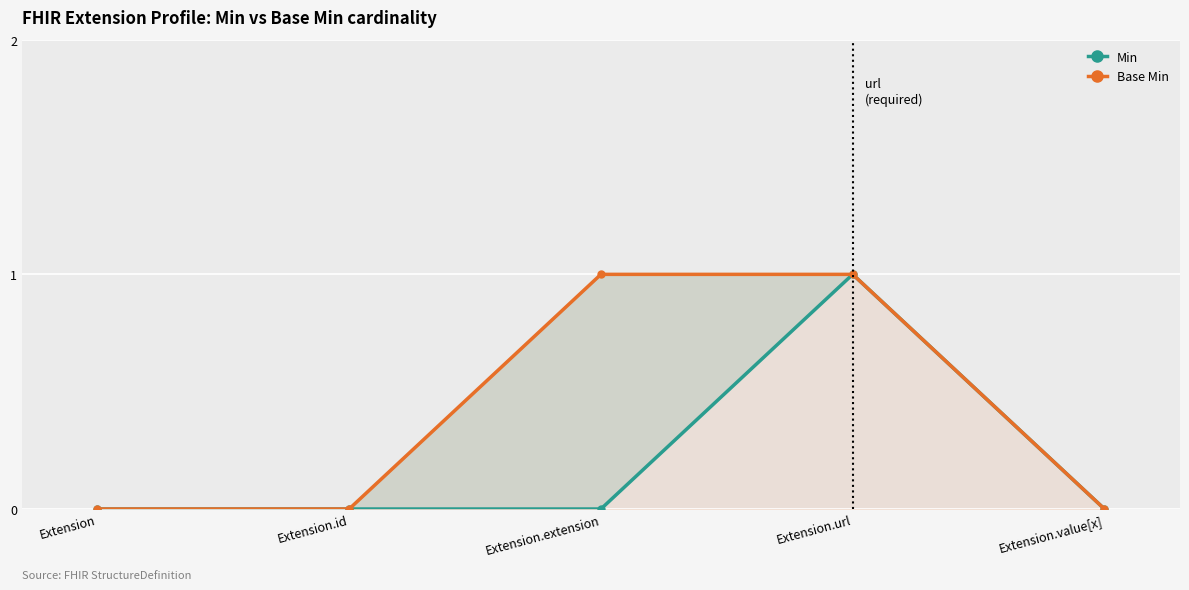

At how many categories does at least one series exceed 0?

2